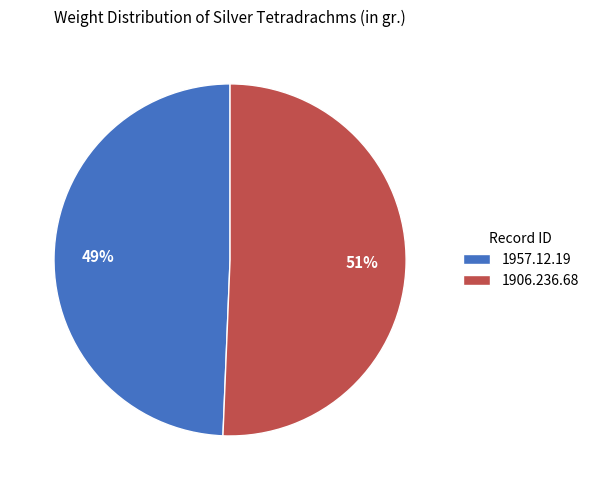

What percentage is the 1957.12.19 slice, to the nearest percent?

49%